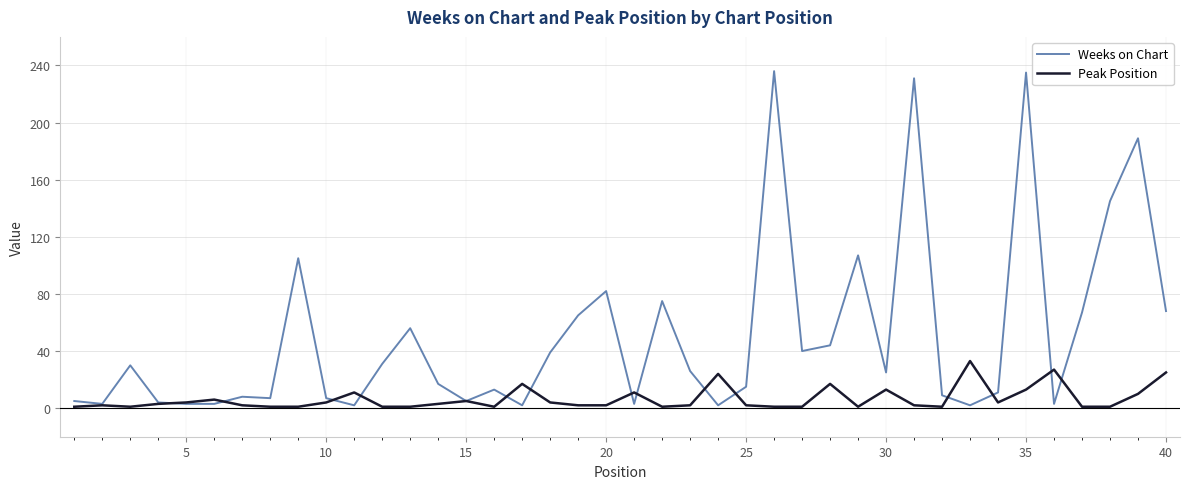

List the series in order of their peak value, lowest first.

Peak Position, Weeks on Chart